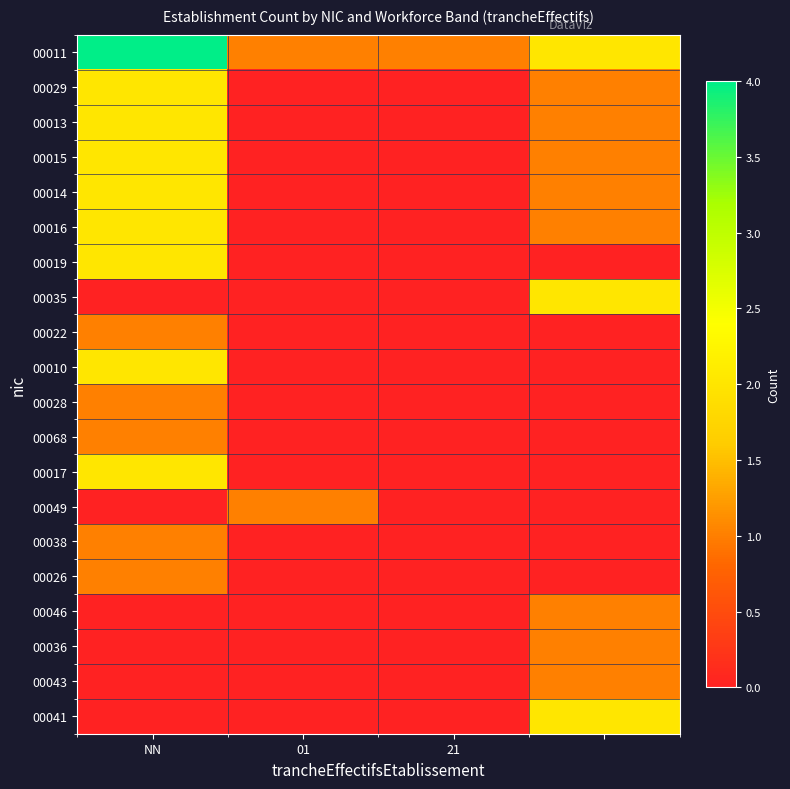

How many data points does each series have?

4